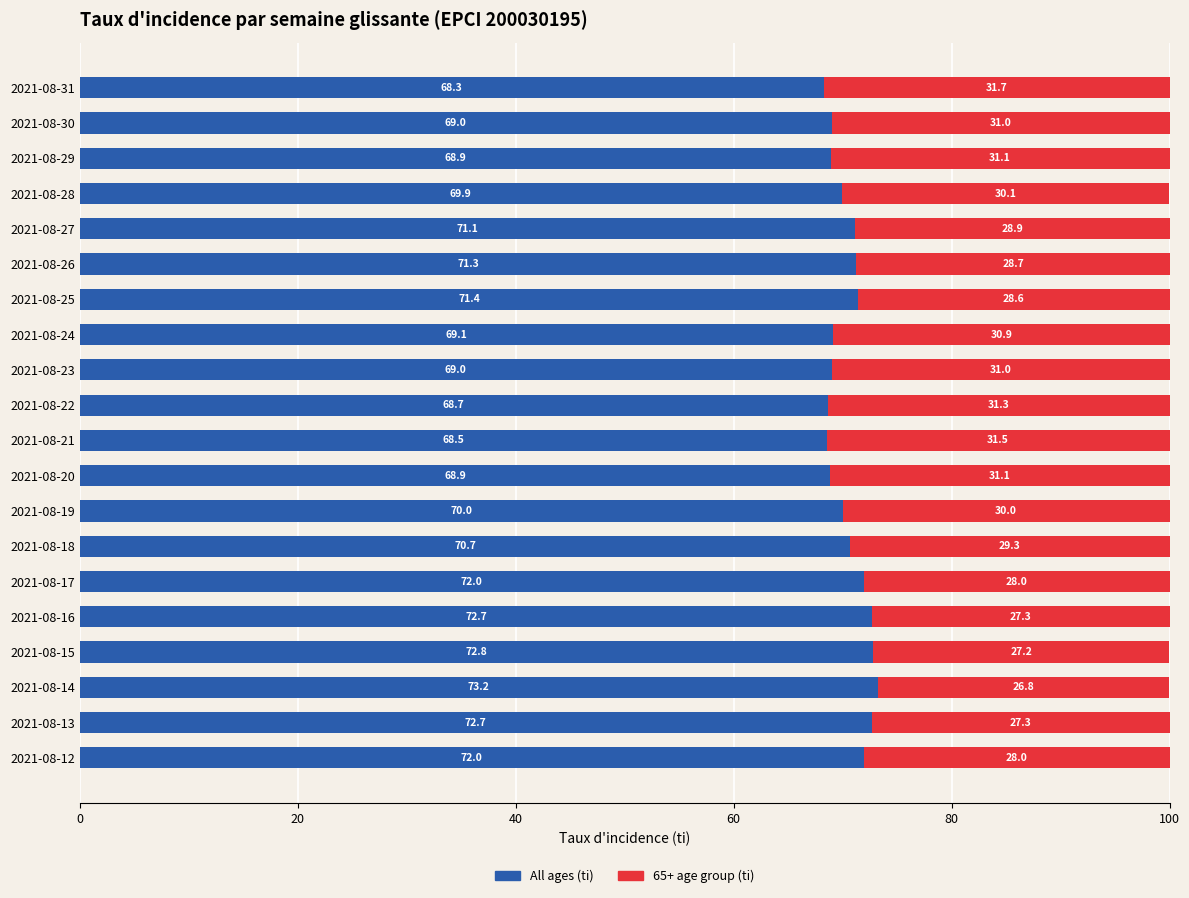

The All ages (ti) series shows 72.7 at 2021-08-13. True or false?

True